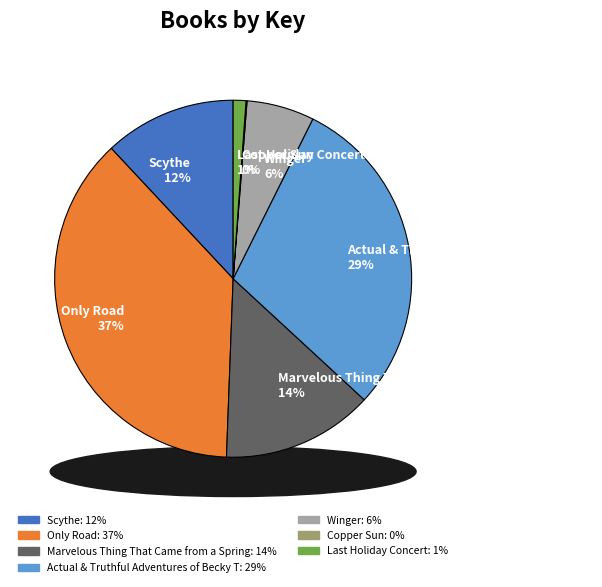

Rank the categories by value from highest to lowest.

Only Road, Actual & Truthful Adventures of Becky T, Marvelous Thing That Came from a Spring, Scythe, Winger, Last Holiday Concert, Copper Sun